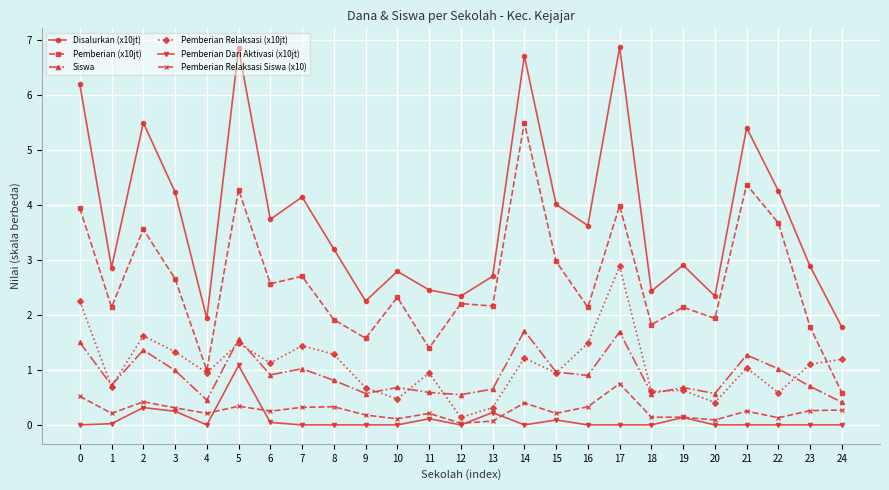

Which series has the largest range (max minus min)?

Disalurkan (x10jt)